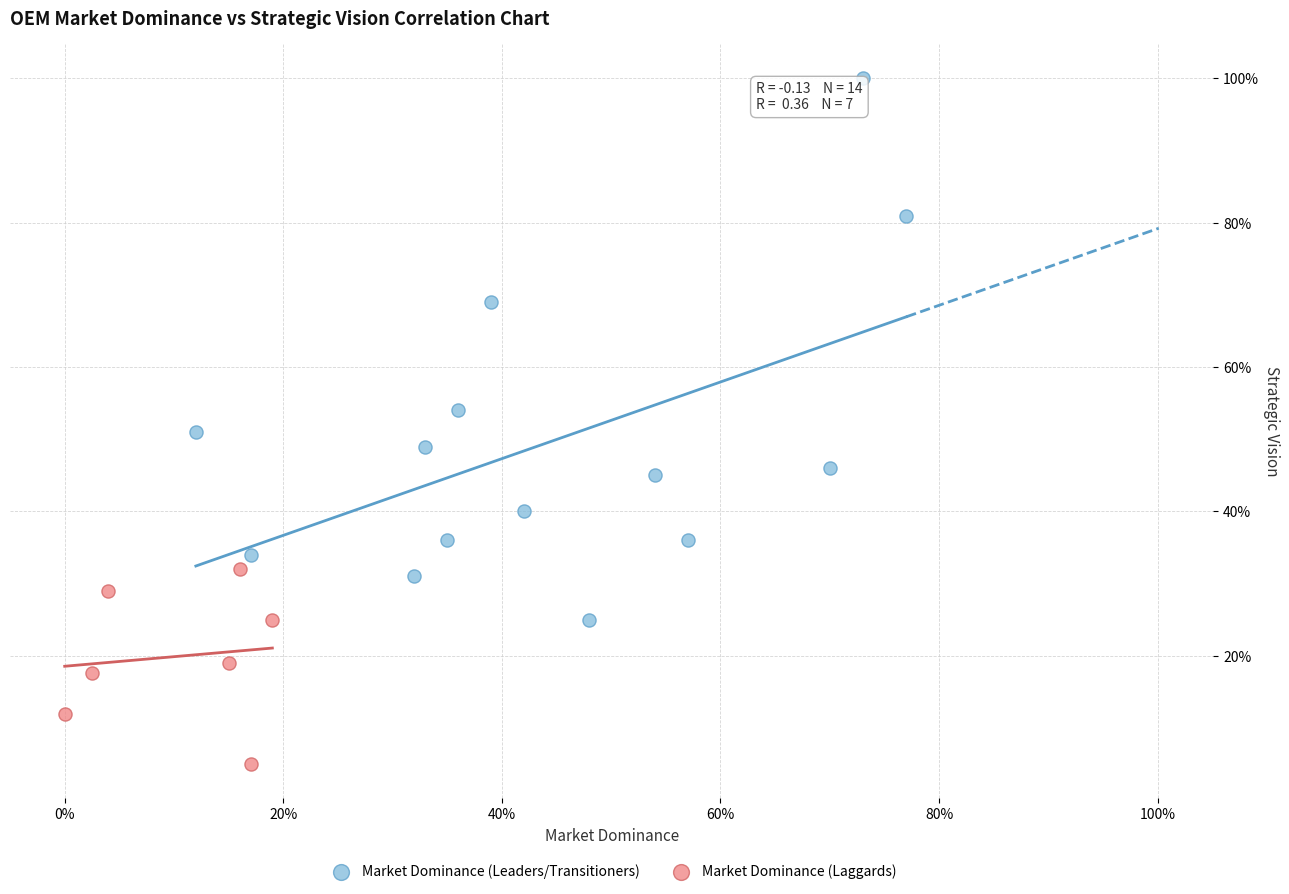

Which series contains the lowest Y value?

Market Dominance (Laggards)